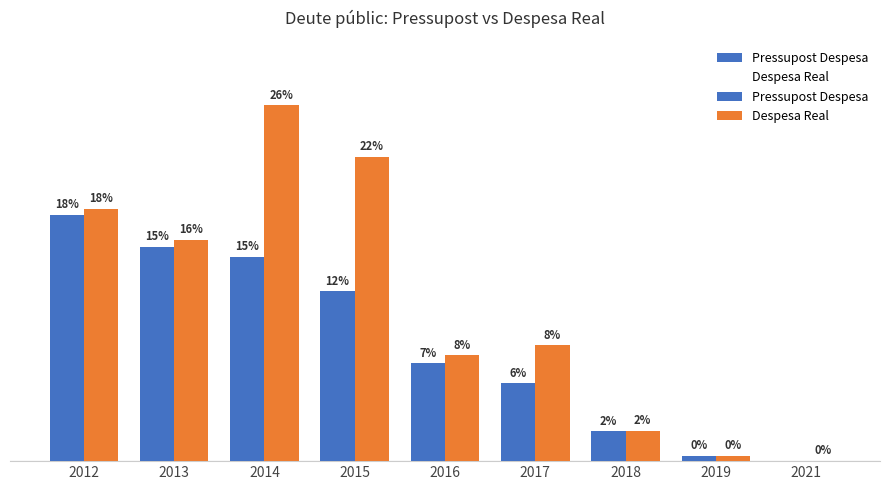

How many bars are there in each group?

2